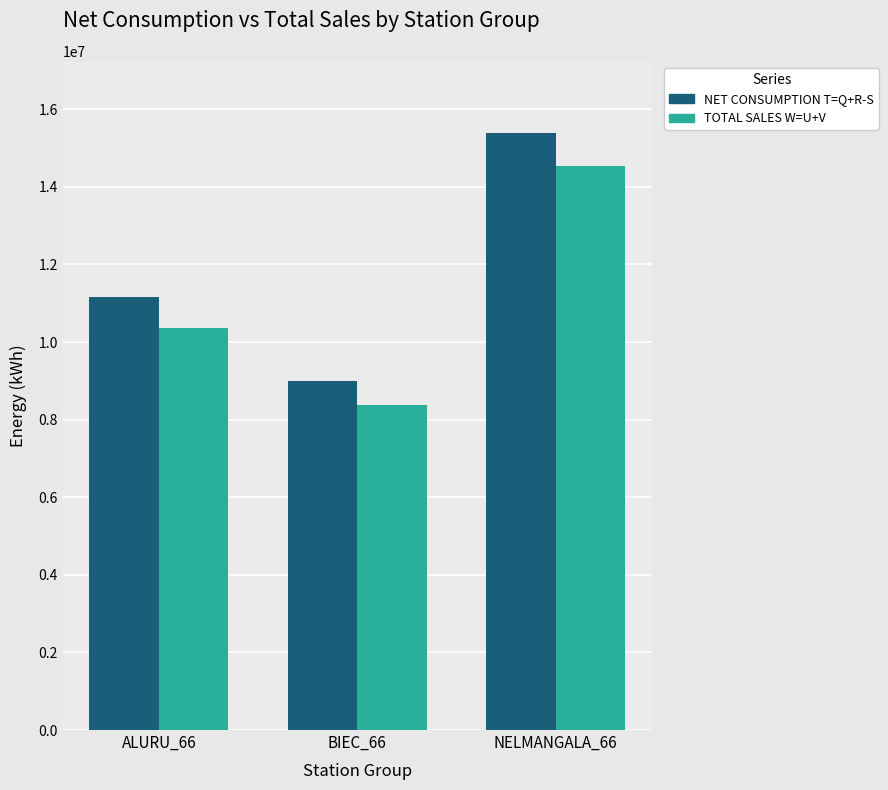

List the series in order of their overall mean, lowest first.

TOTAL SALES W=U+V, NET CONSUMPTION T=Q+R-S